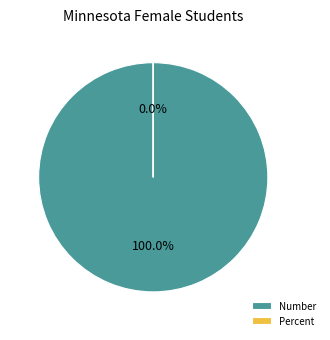

Which slice is the smallest?

Percent